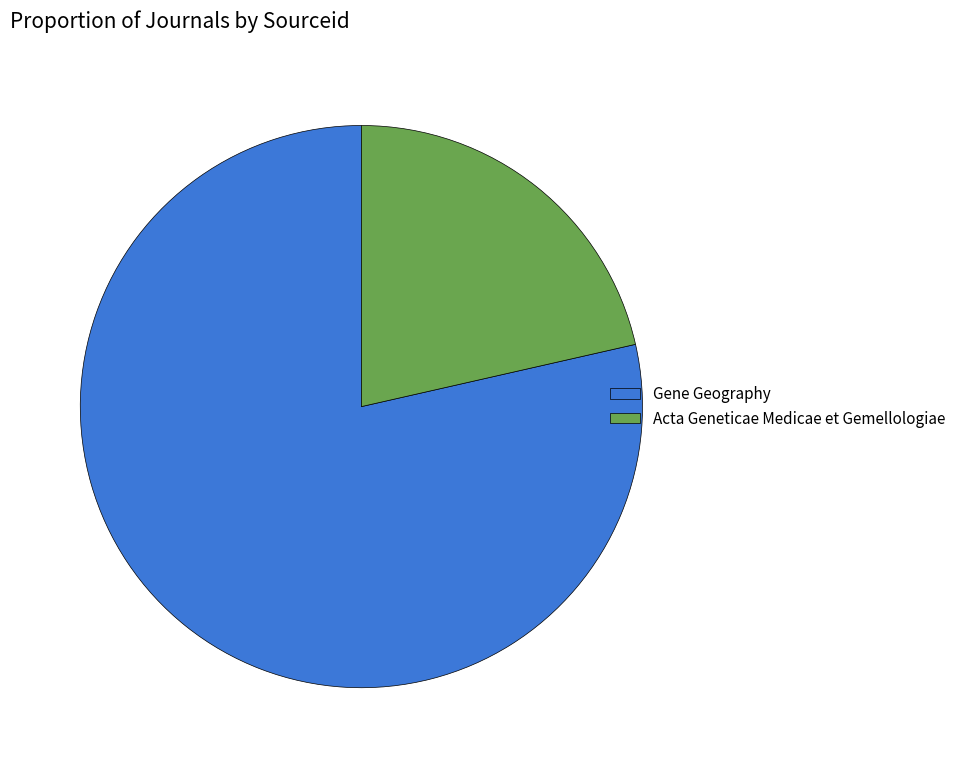

Is it true that Acta Geneticae Medicae et Gemellologiae is 36% of the pie?

False